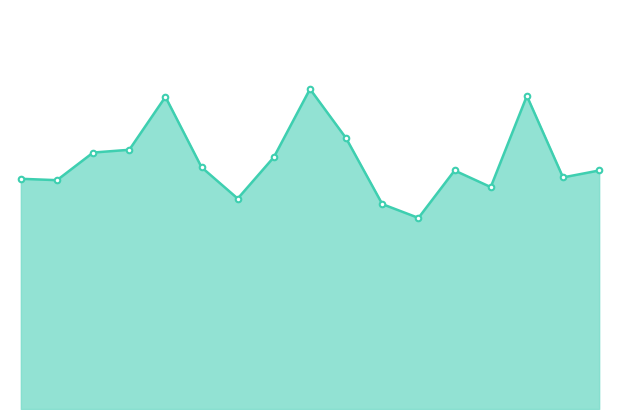

Does the chart have visible grid lines?

No